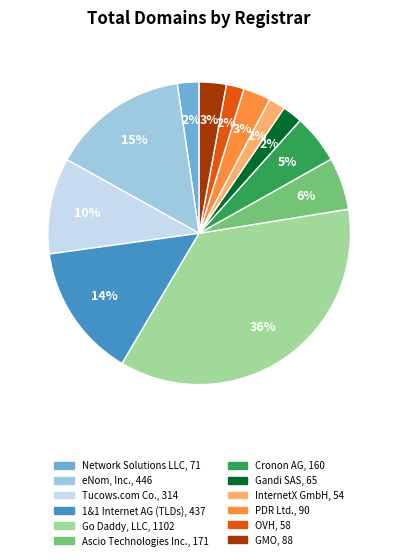

Which slice is the largest?

Go Daddy, LLC